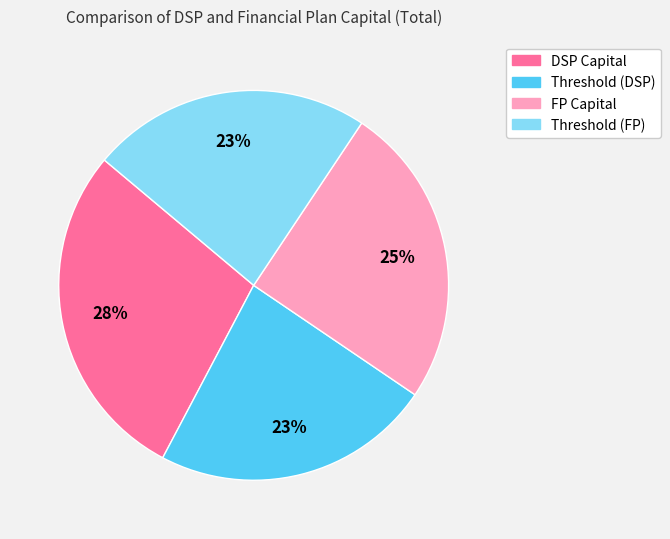

To the nearest percent, what is the difference between the largest and smallest slice percentages?

5%